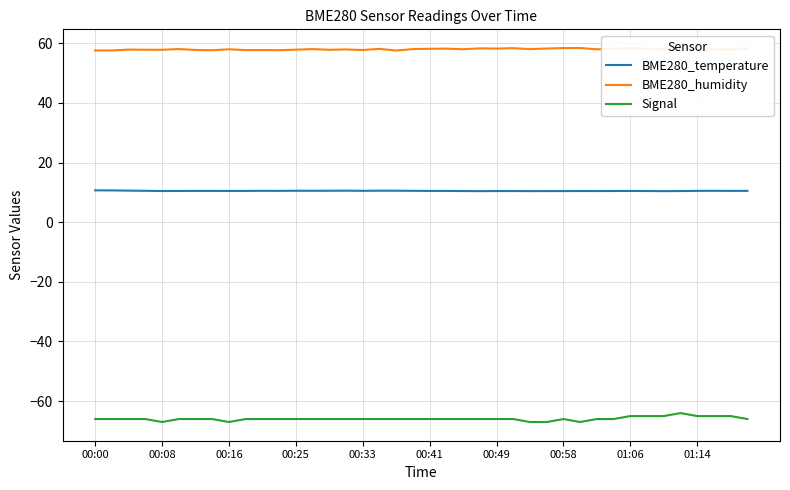

What is the minimum value shown in the chart?

-67.0